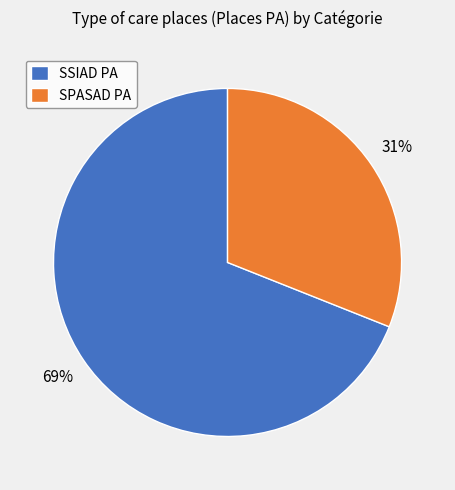

Rank the categories by value from lowest to highest.

SPASAD PA, SSIAD PA